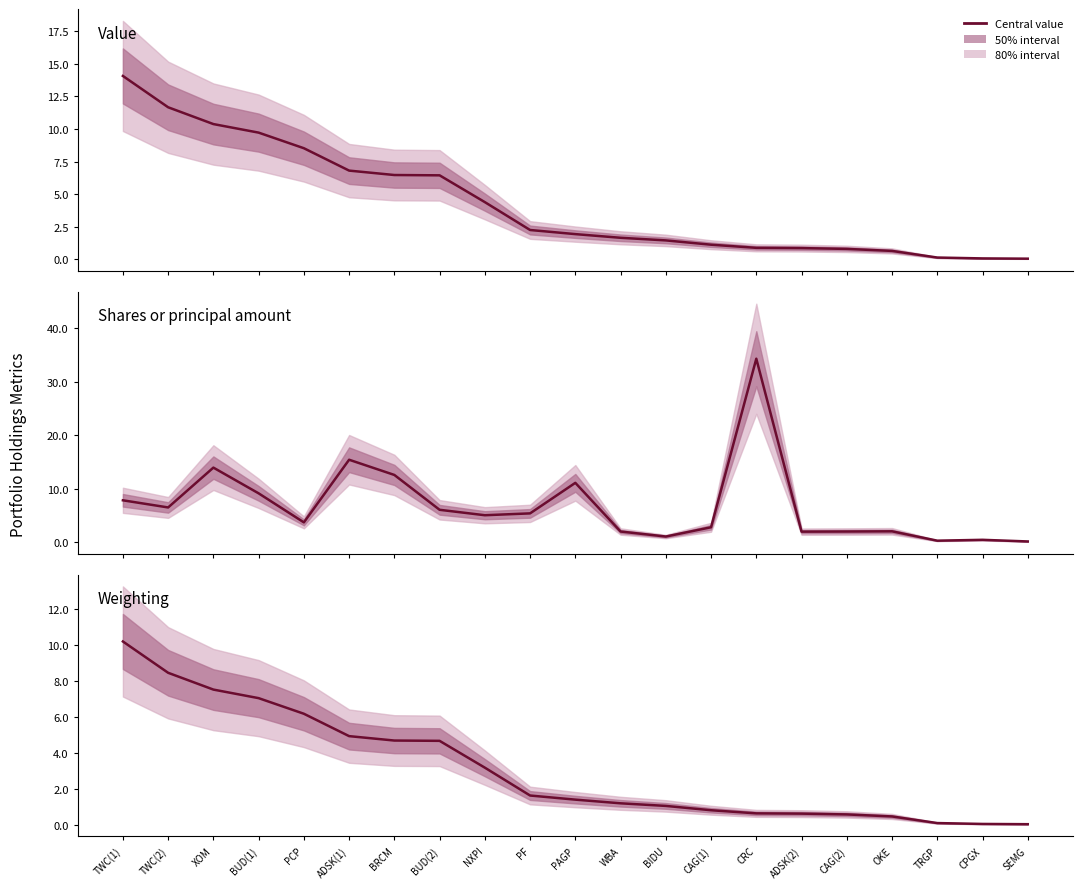

Rank the series at BIDU from lowest to highest value.

Weighting (%), Shares (×1M), Value (×$100M)